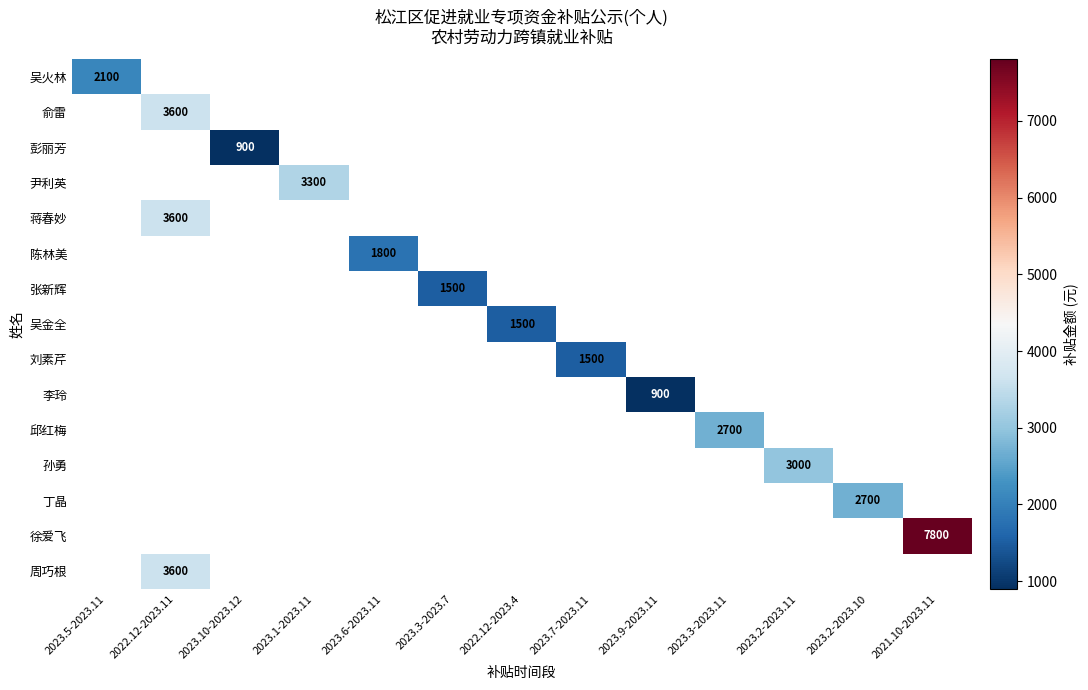

The value of 丁晶 at 2023.2-2023.10 is 1477. True or false?

False